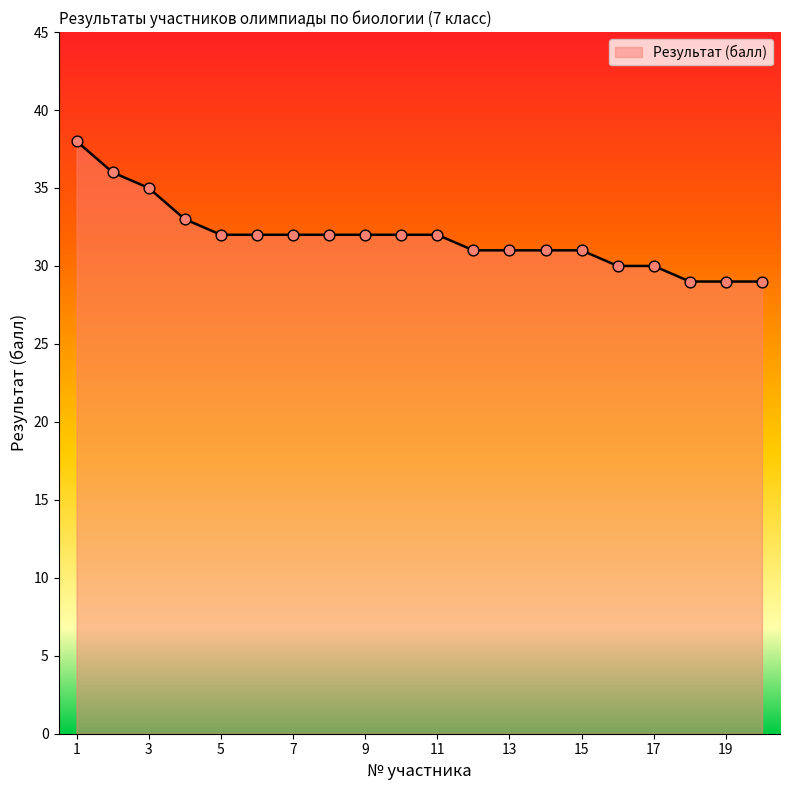

What is the minimum value shown in the chart?

29